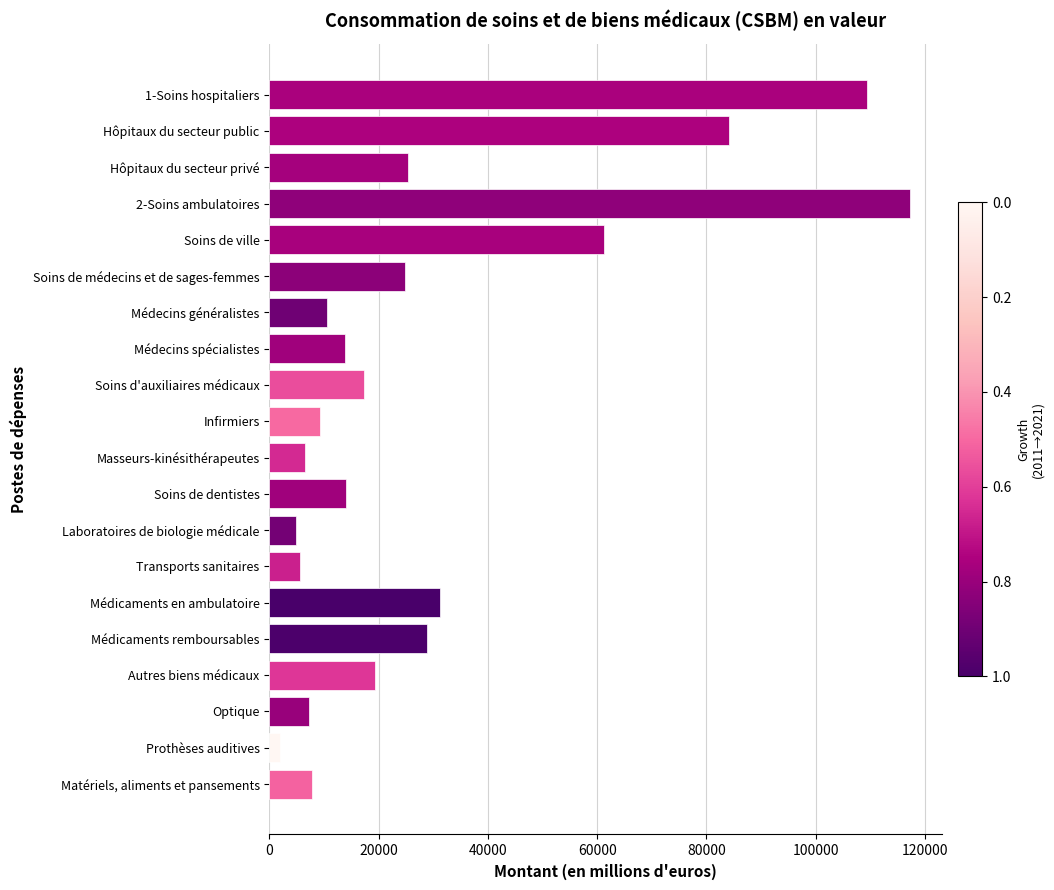

Are the bars grouped side by side (vs. stacked)?

No